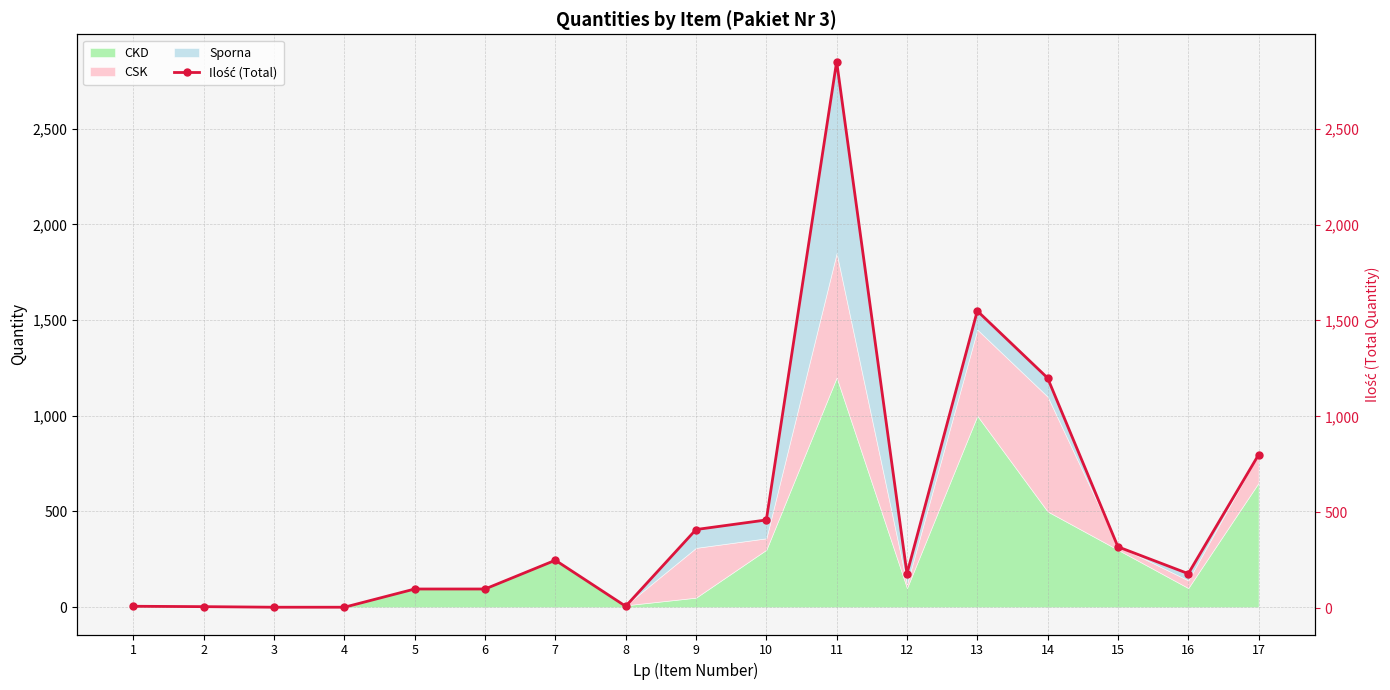

What is the difference between the maximum and minimum values?

2845